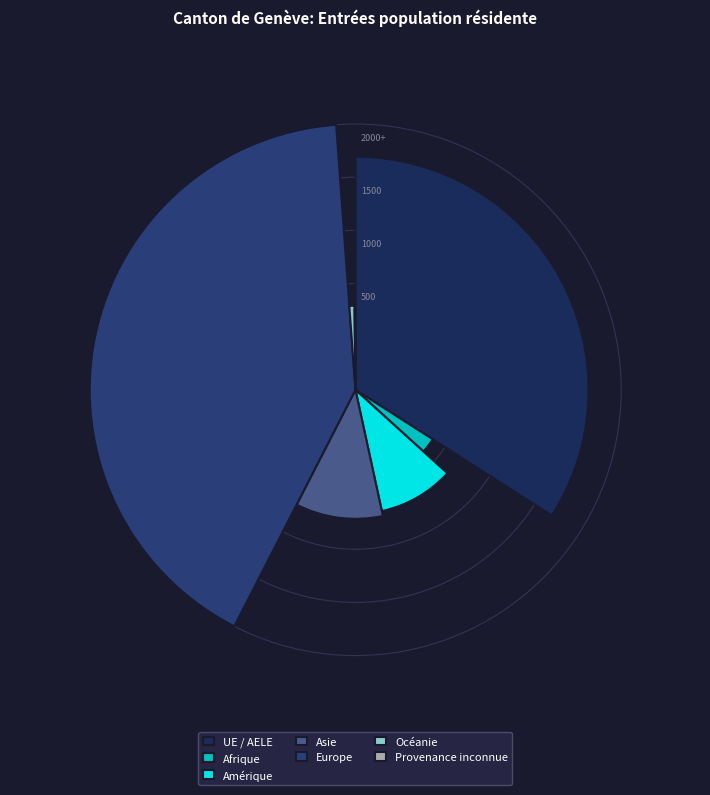

How many segments does this pie chart have?

7